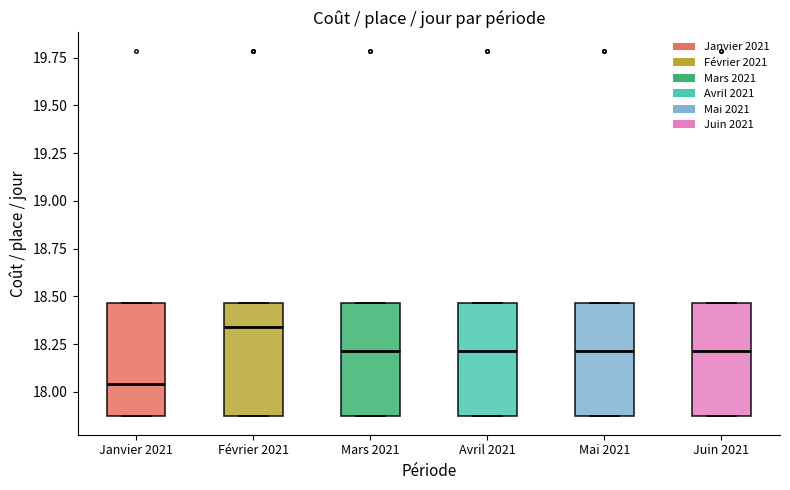

Which box has the highest median line?

Février 2021